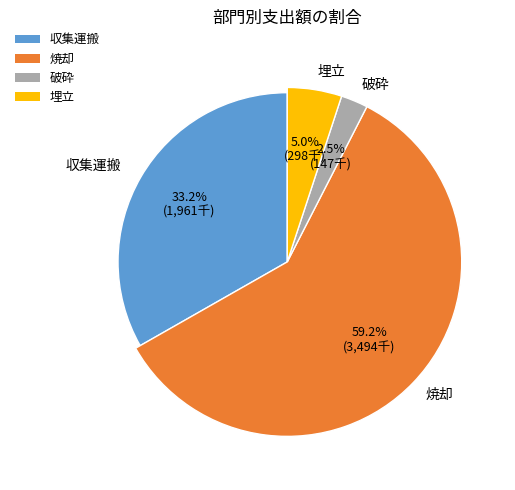

Does any single category account for the majority?

Yes